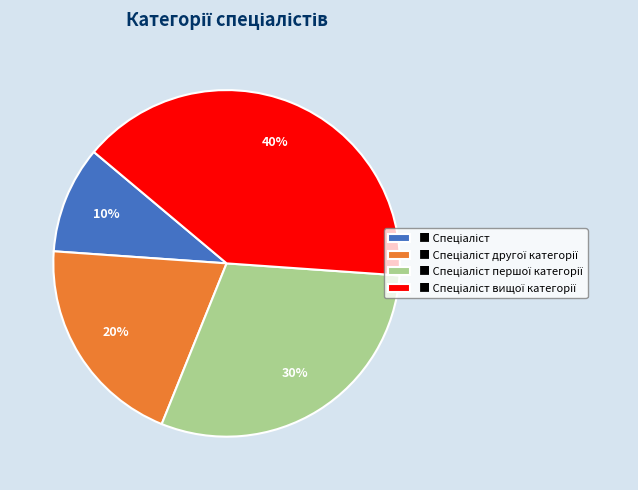

To the nearest percent, what is the average slice percentage?

25%